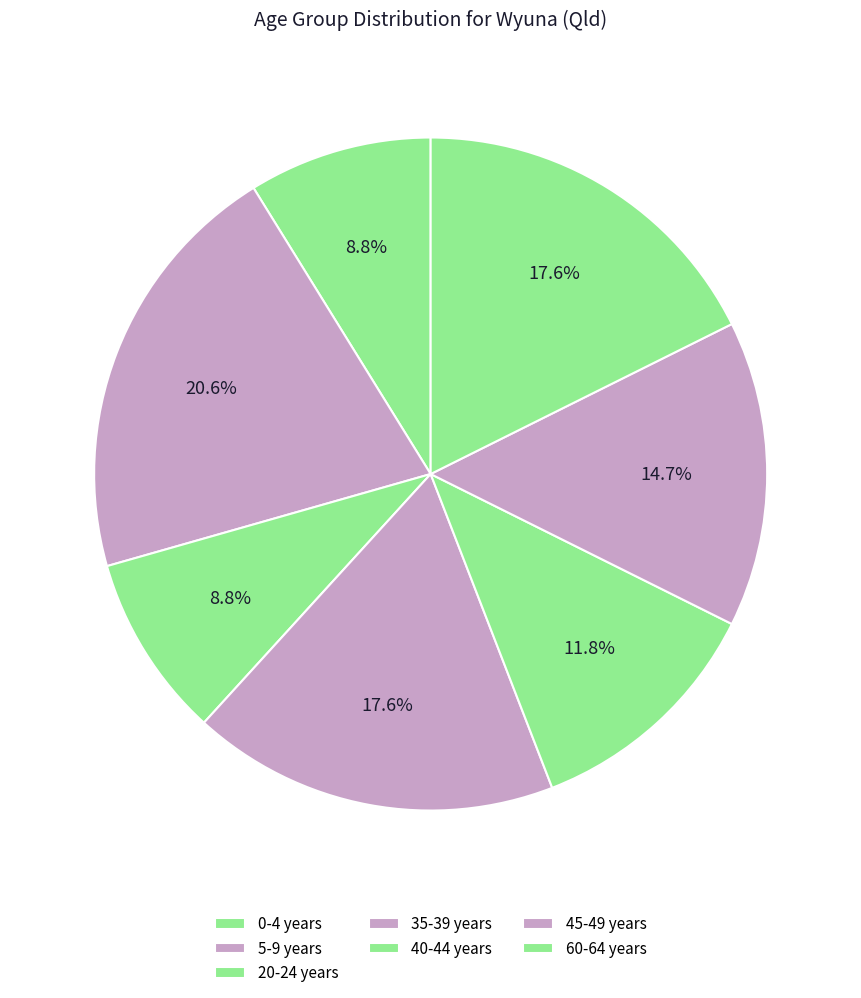

How much of the chart is everything except 5-9 years?

79.4%